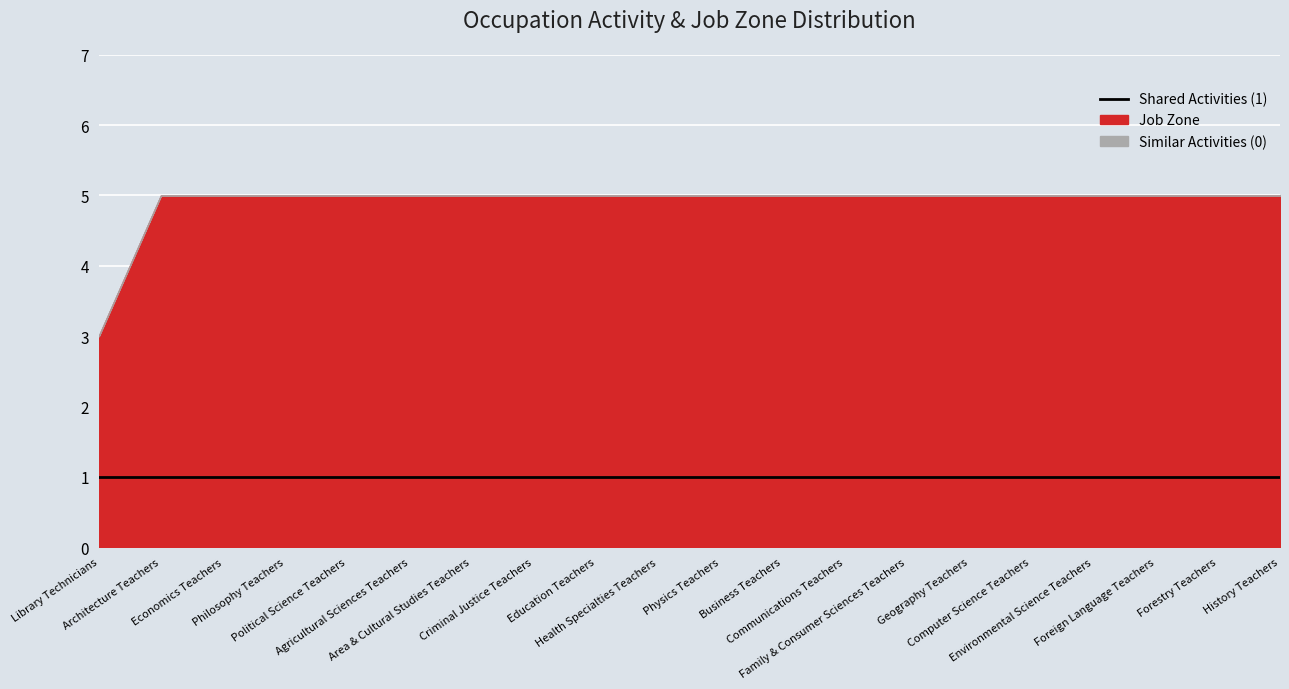

What is the label of the 13th point from the left?

Communications Teachers